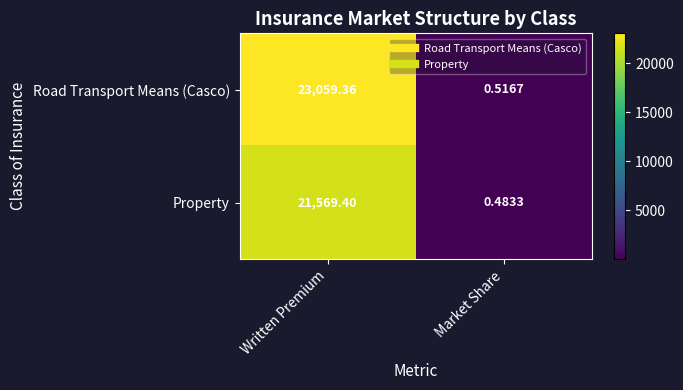

At which category is the sum across all series the highest?

Written Premium